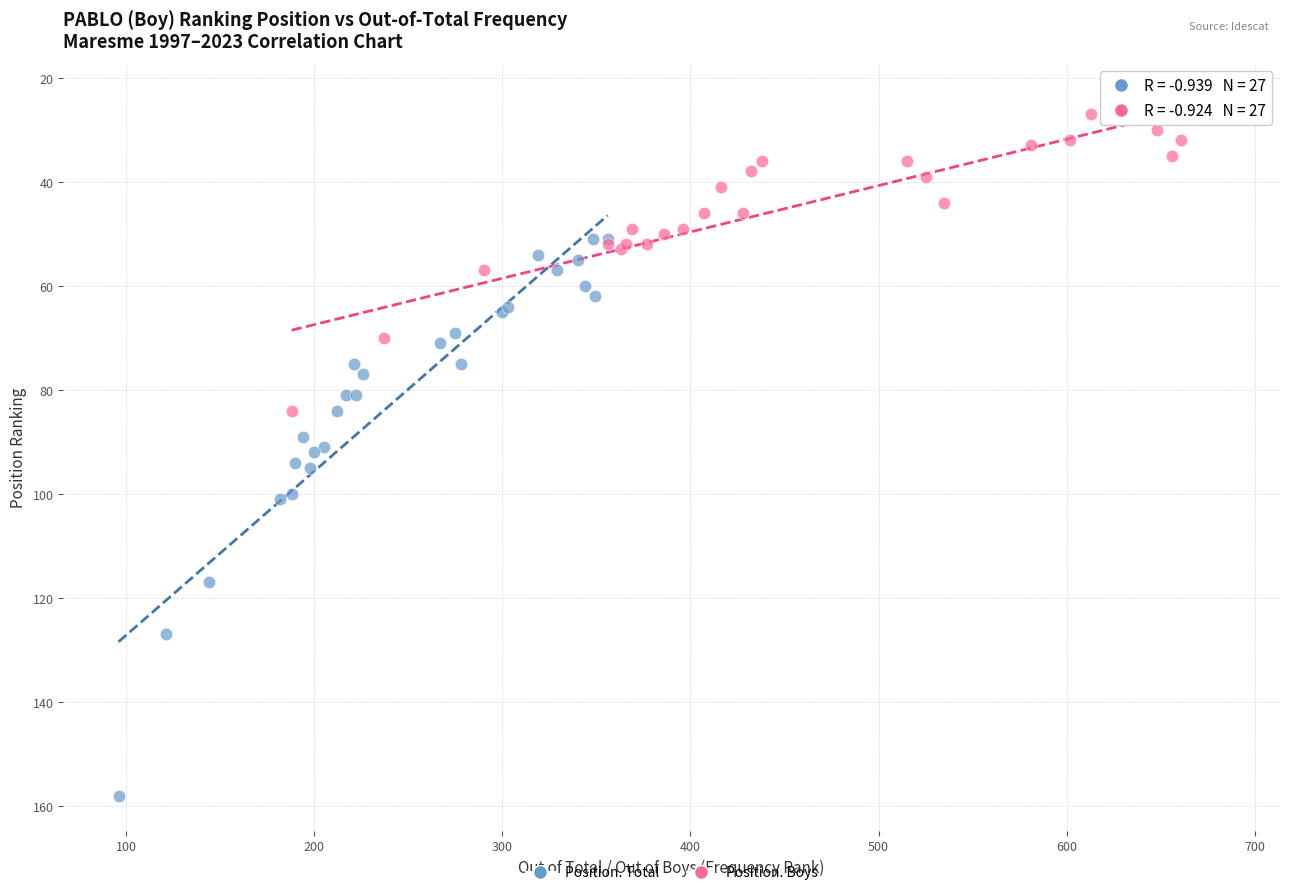

Which series reaches the maximum Y coordinate?

Position. Total